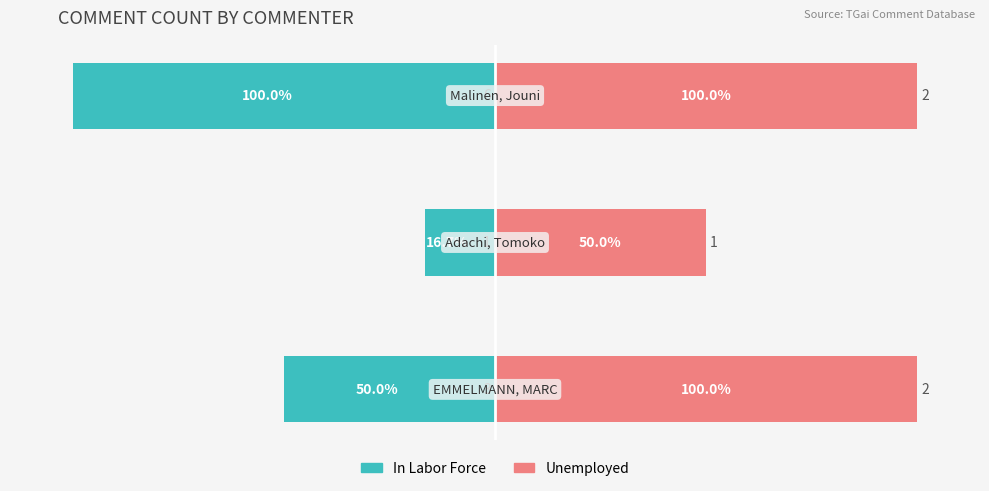

Are the bars horizontal?

Yes